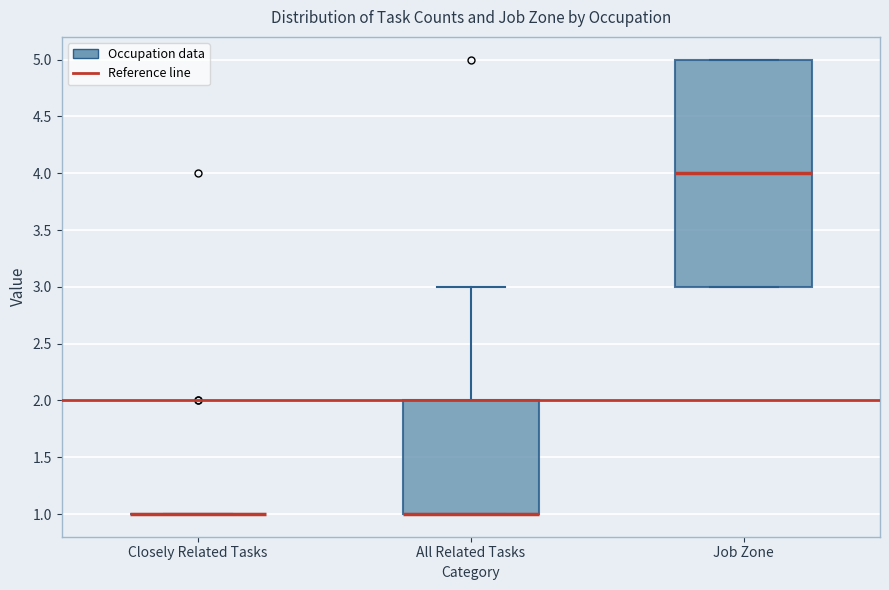

Comparing the boxes themselves (not the whiskers), which one is the tallest?

Job Zone